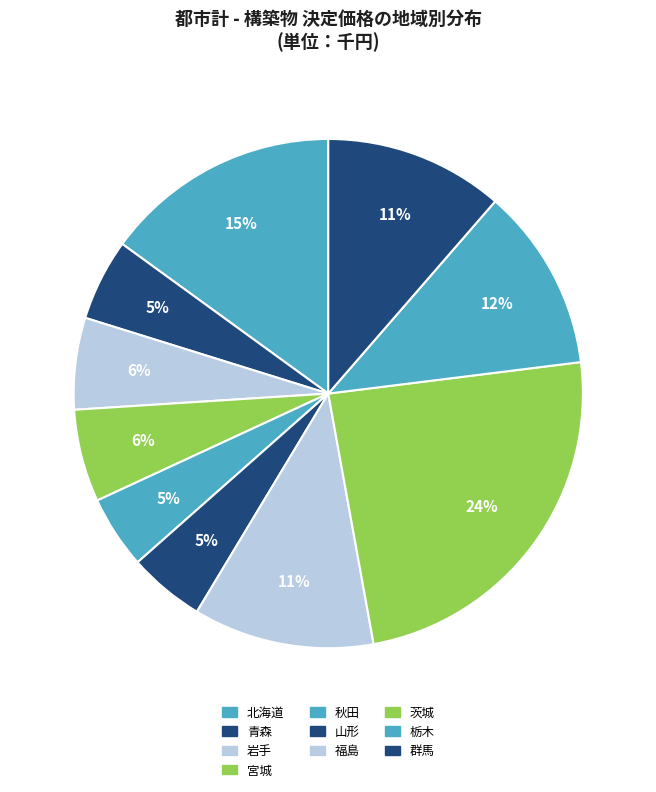

Count the number of slices in the pie.

10